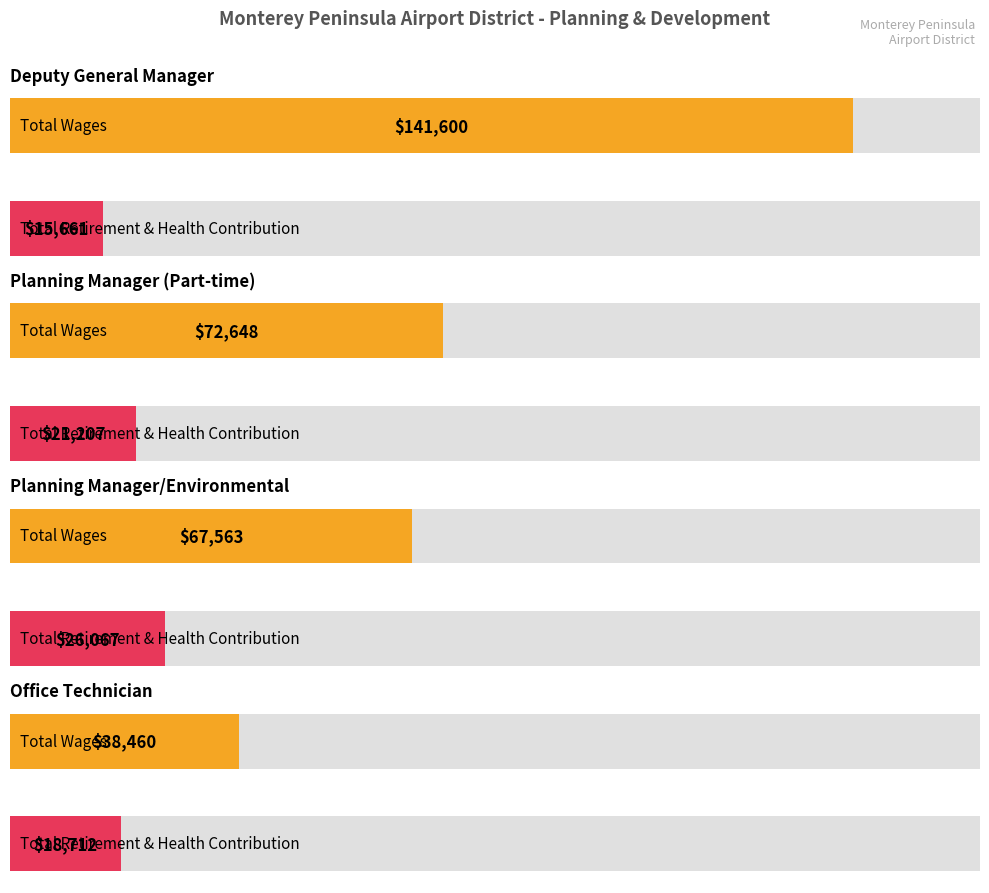

At which label does Total Retirement & Health Contribution reach its peak?

Planning Manager/Environmental